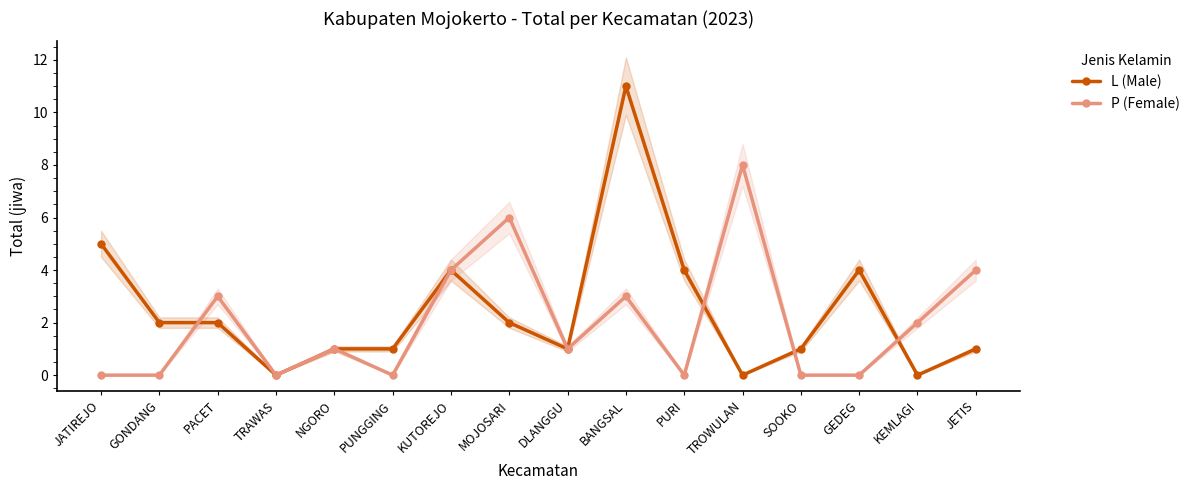

How many interior local peaks does the L (Male) series have?

3